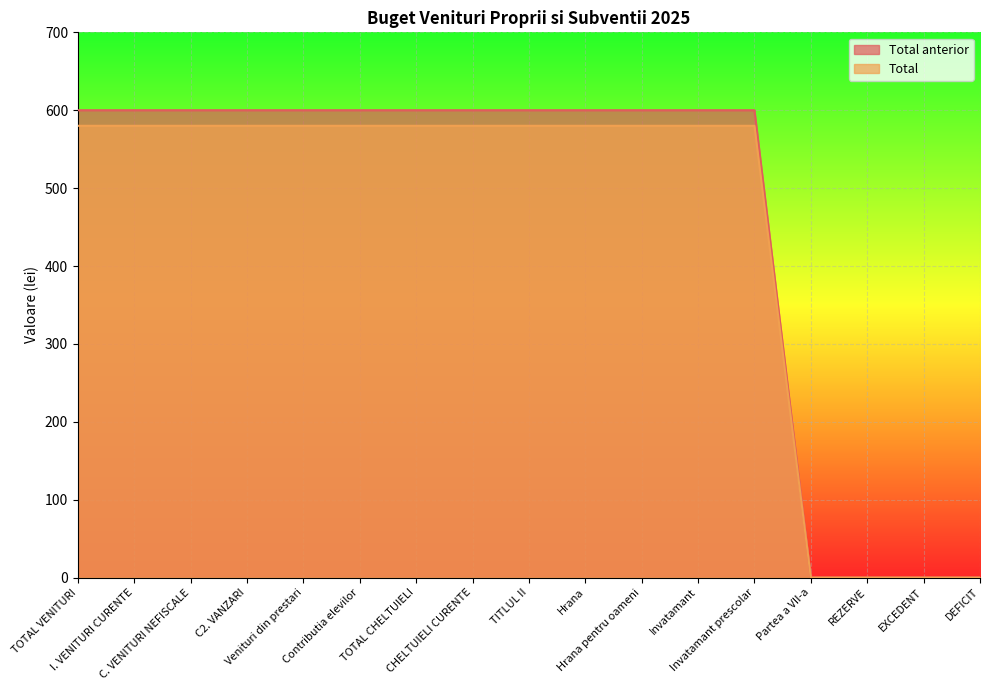

True or false: Total anterior and Total cross at least once.

False